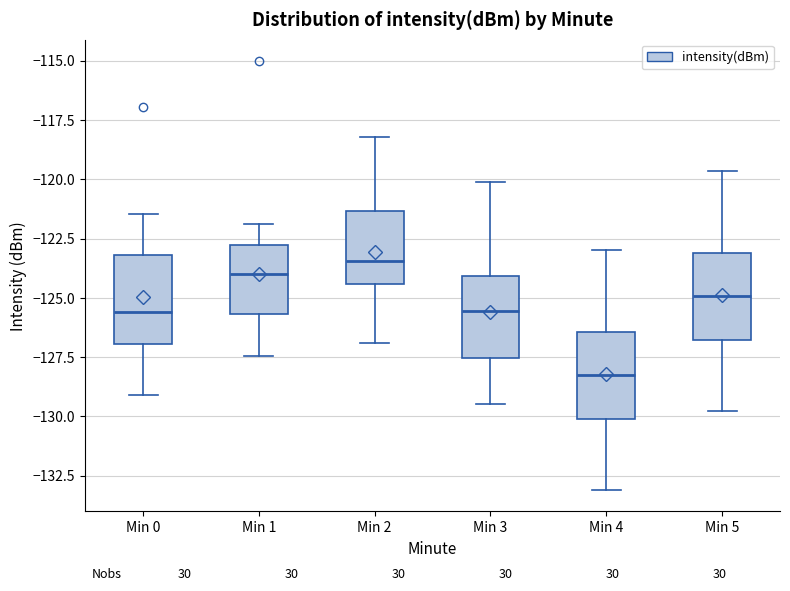

Where does the median line of the box for Min 0 sit on the y-axis? The values are not printed on the chart, so give them approximately, as read against the axis.

-125.5